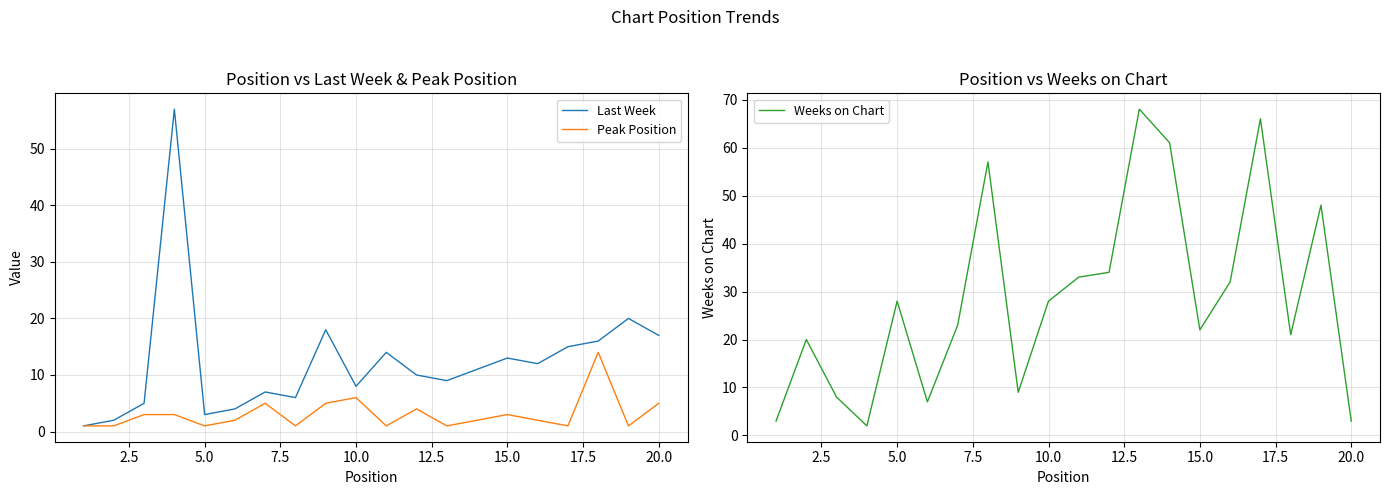

What is the maximum value for Peak Position?

14